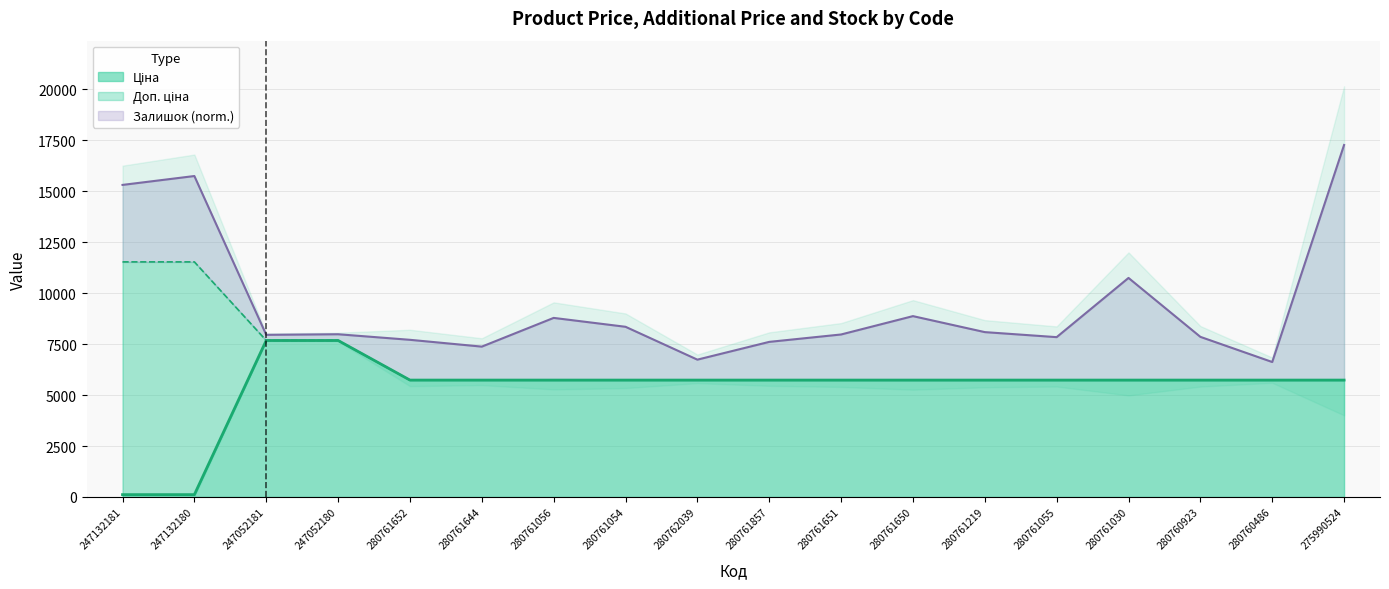

What is the label of the 13th point from the right?

280761644